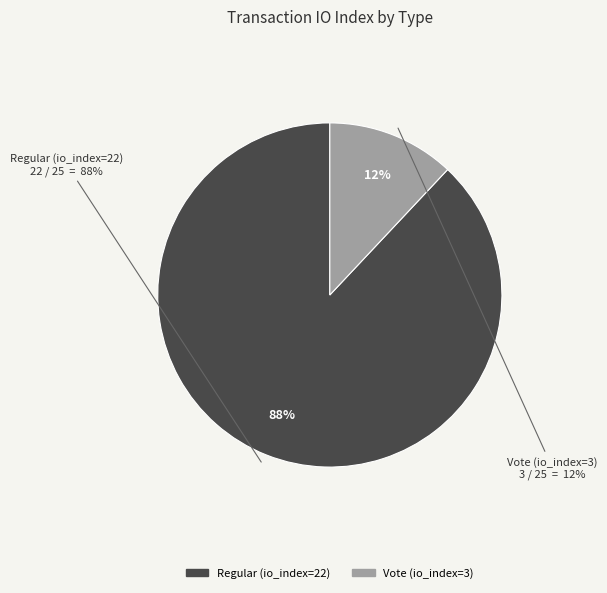

Count the number of slices in the pie.

2